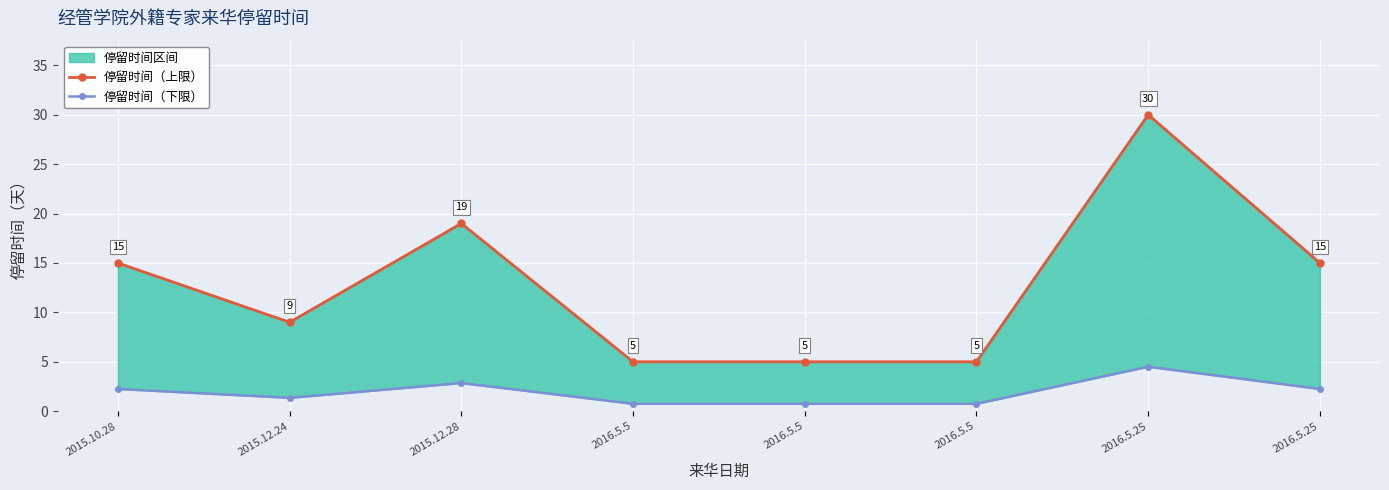

True or false: 停留时间（上限） and 停留时间（下限） cross at least once.

False